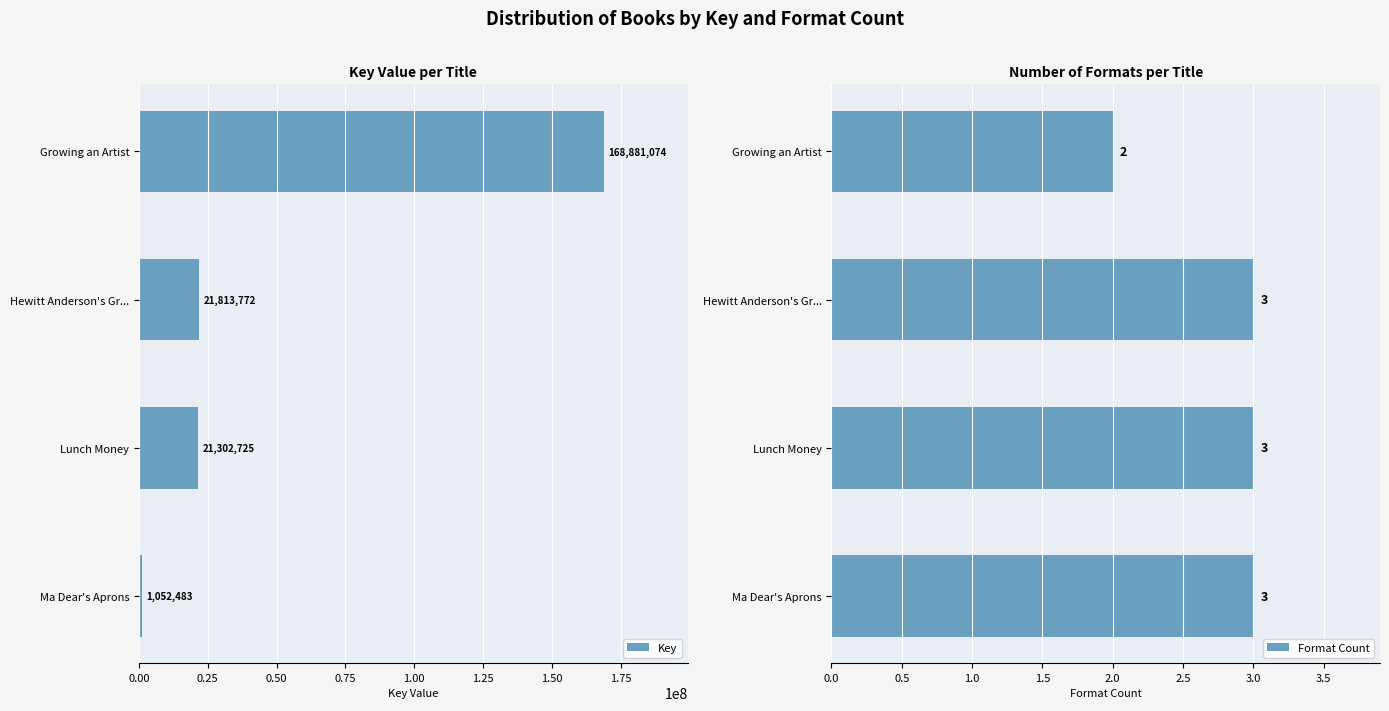

Which series has the largest range (max minus min)?

Key